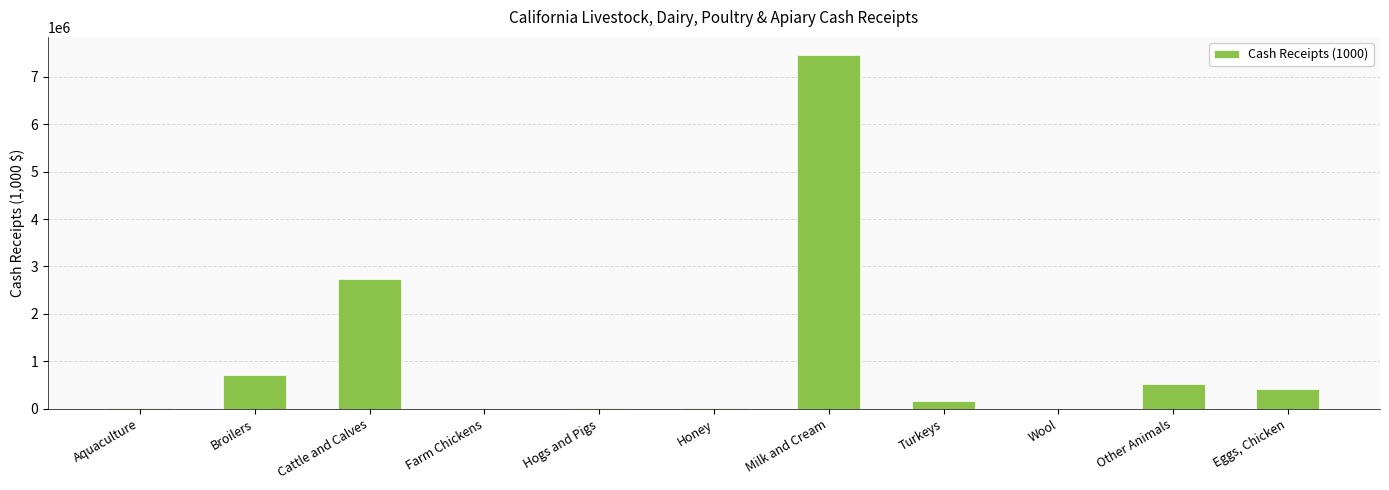

Where is the data nearest to the value 3733331?

Cattle and Calves